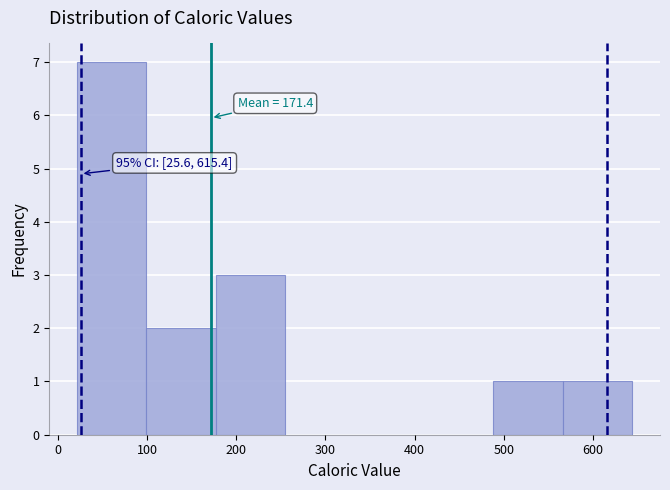

Which range on the x-axis has the tallest bar?

20 to 100